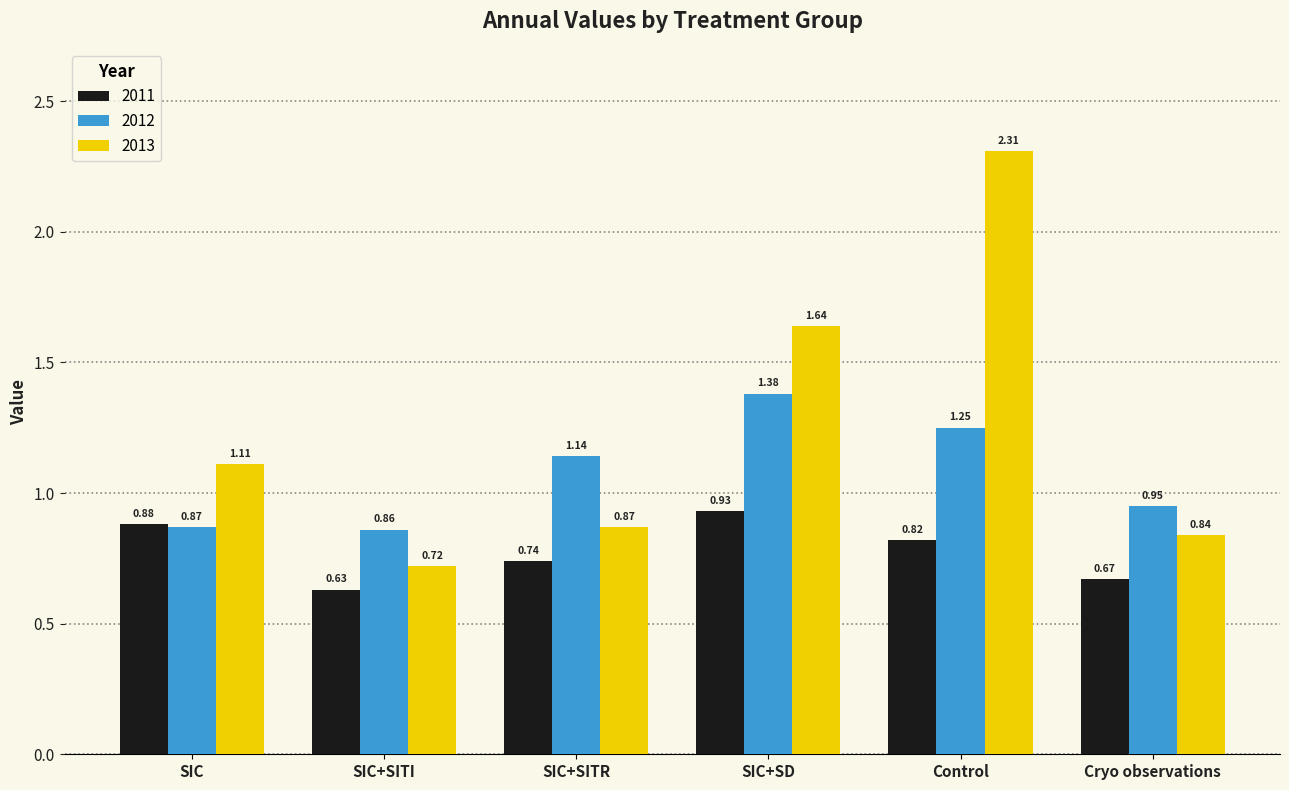

At which label does 2013 first exceed 1?

SIC